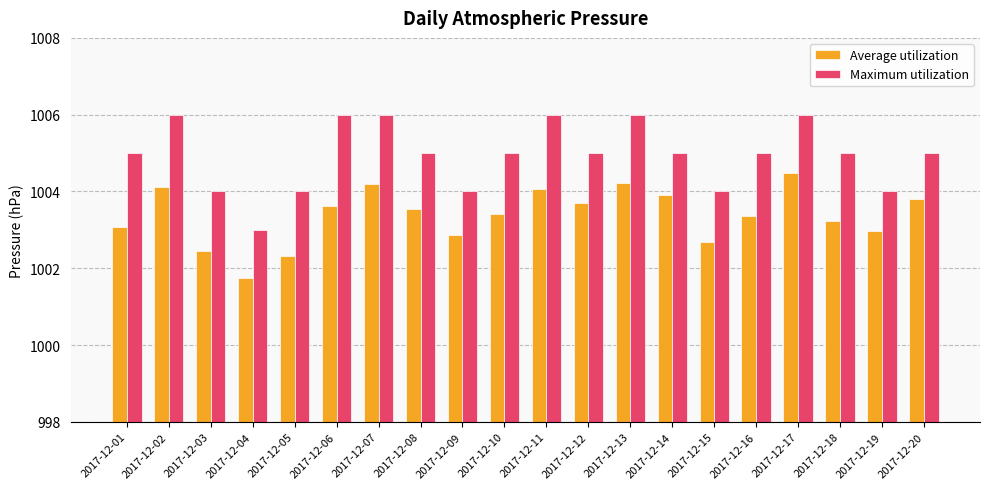

True or false: Maximum utilization has a value of 1004.0 at 2017-12-09.

True